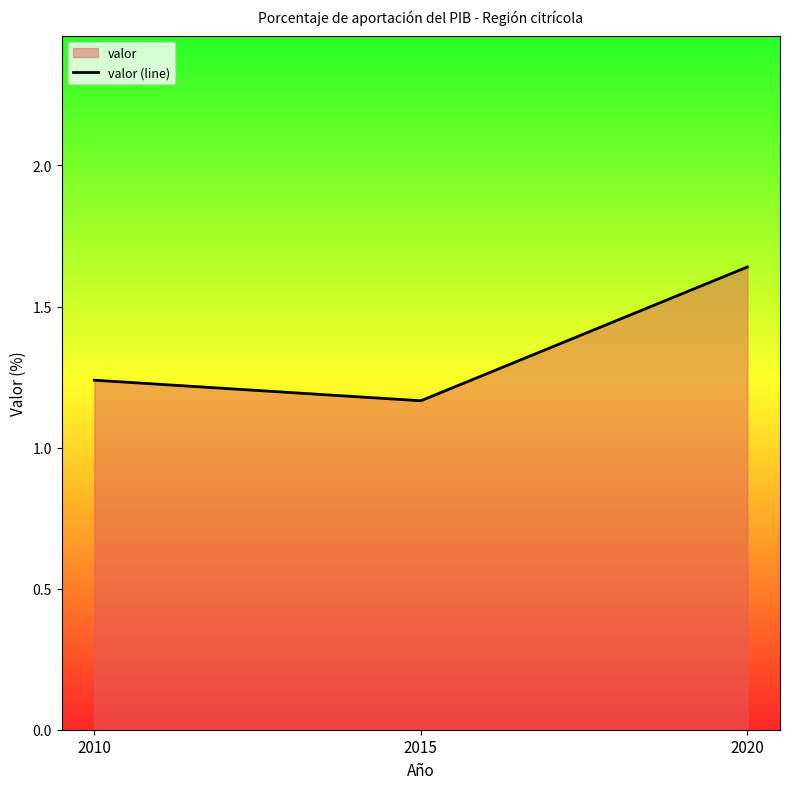

What is the smallest value displayed?

1.2